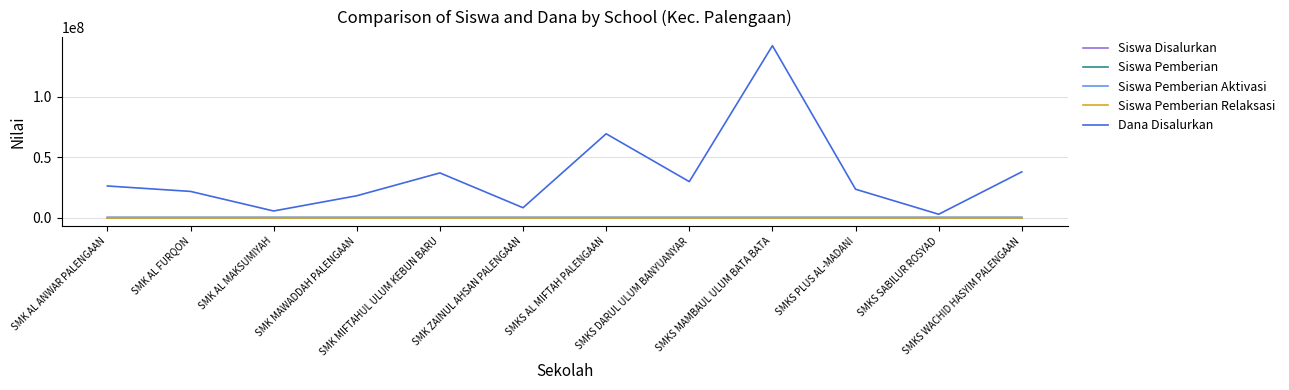

Which category has the lowest value in the Siswa Disalurkan series?

SMKS SABILUR ROSYAD